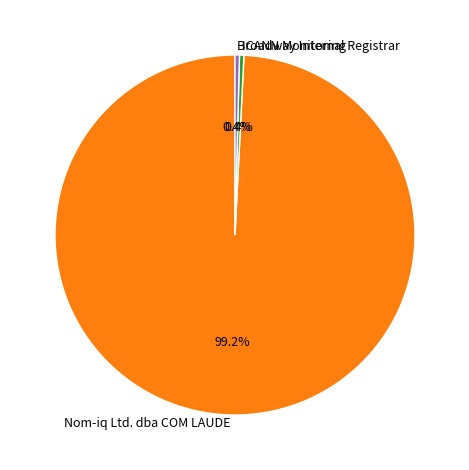

What is the total percentage of Nom-iq Ltd. dba COM LAUDE and Broadway Internal Registrar?

99.6%